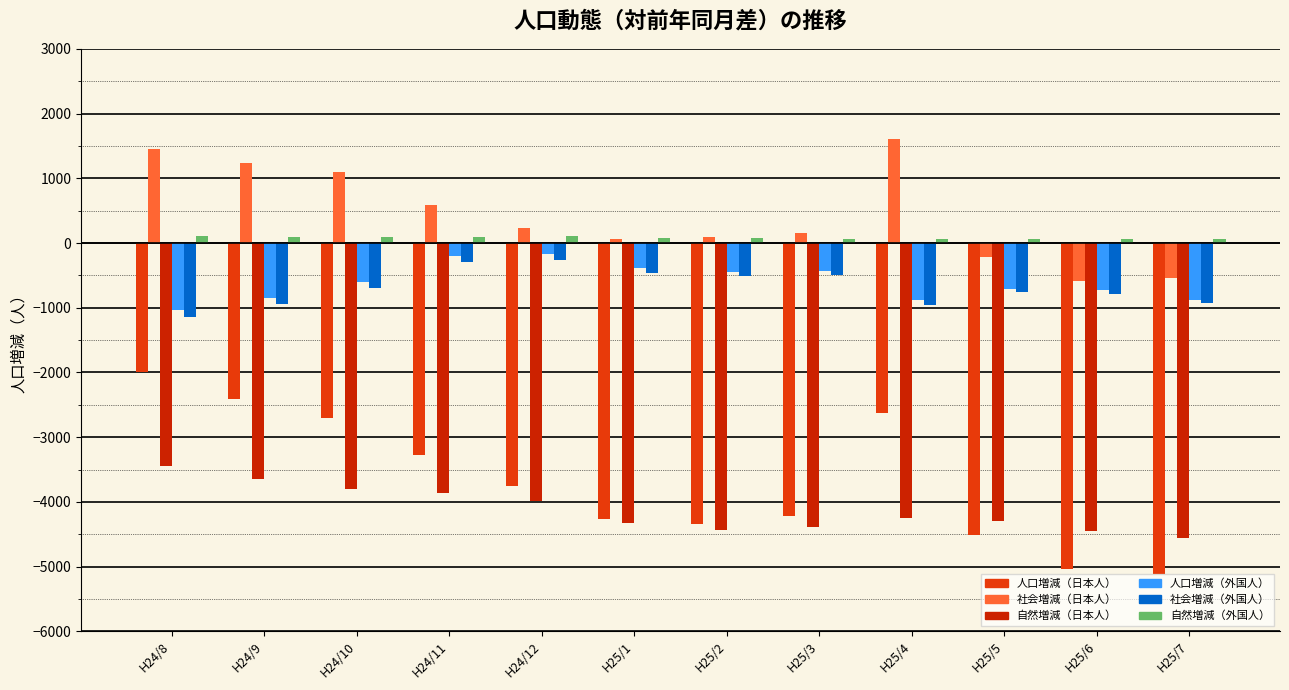

Count the number of data series in this chart.

6